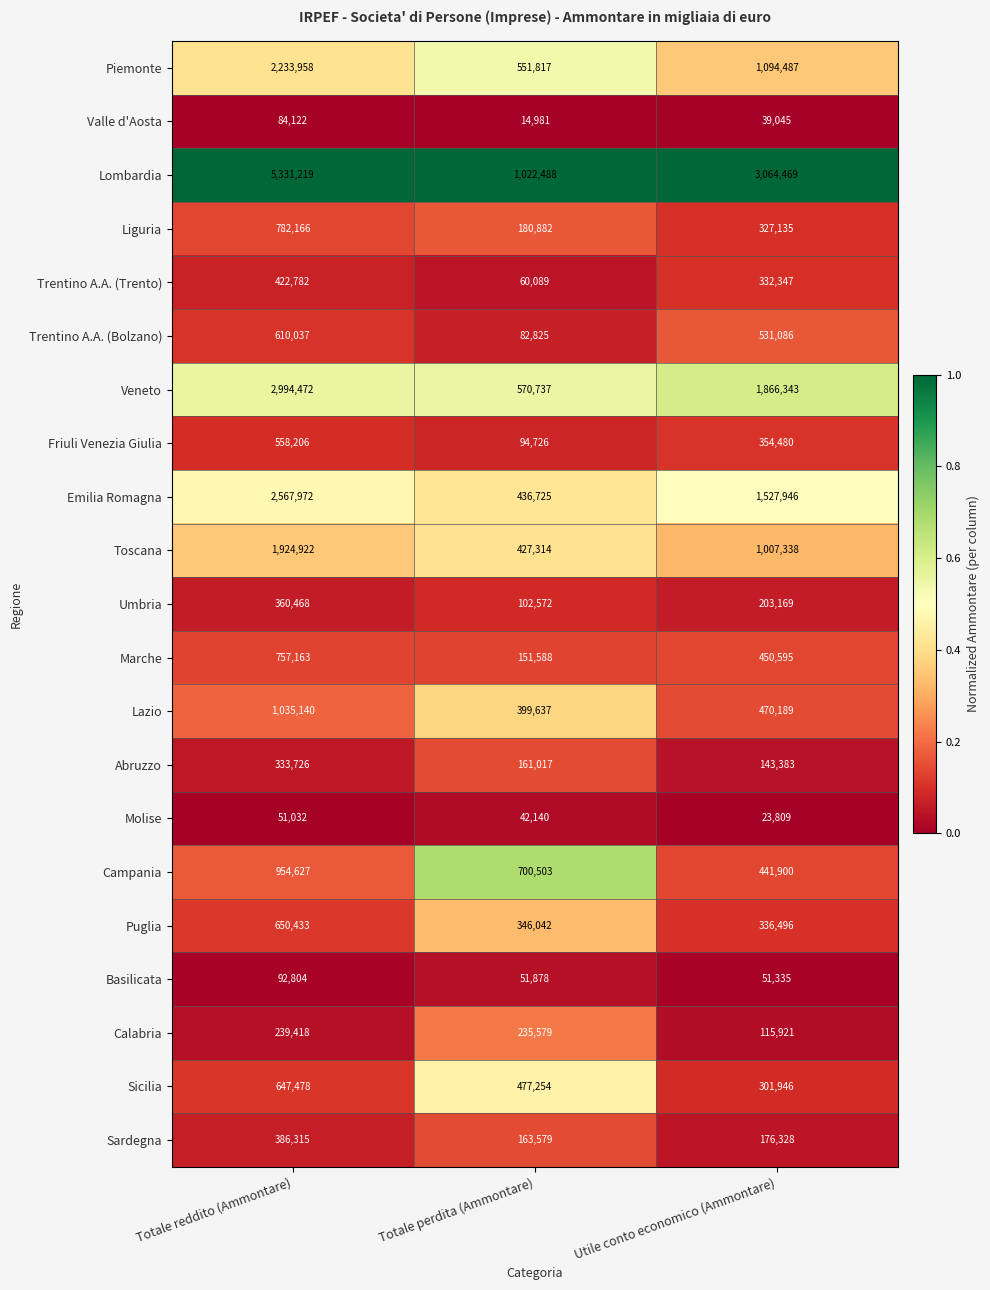

What is the difference between the highest and lowest values at Totale reddito (Ammontare)?

5280187